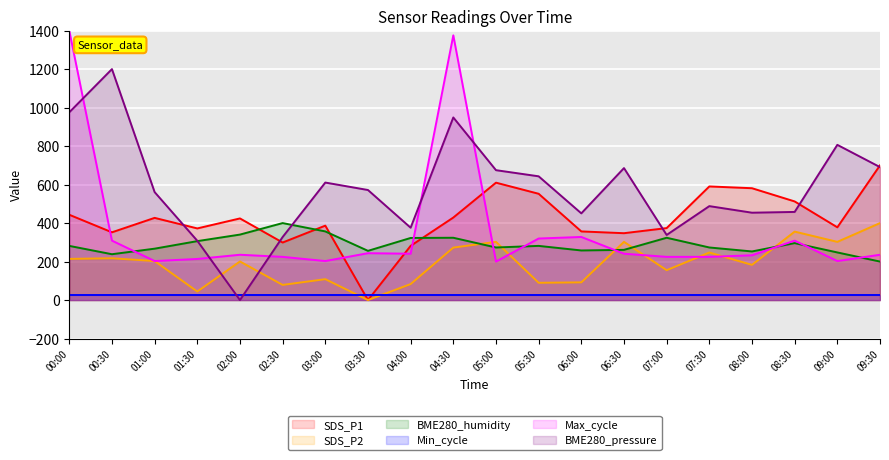

Where is Max_cycle nearest to the value 800?

06:00